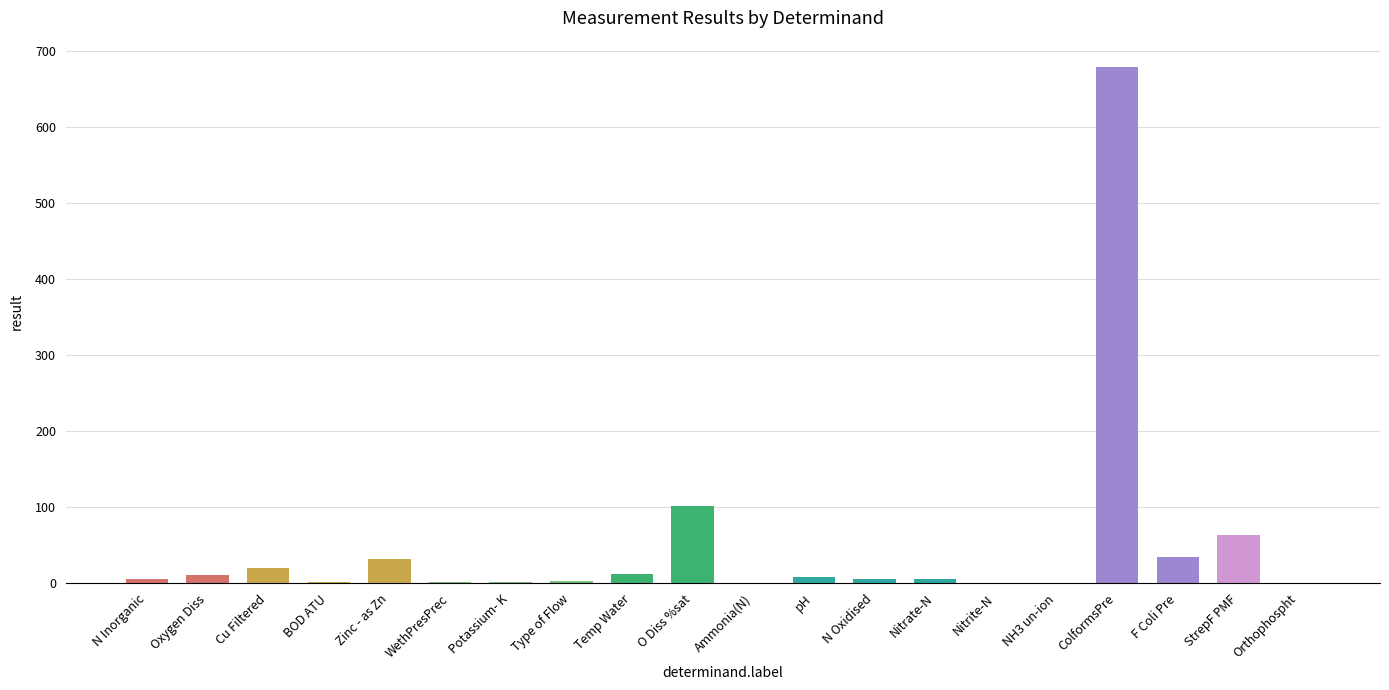

The chart shows a value of 31.6 at Zinc - as Zn. True or false?

True